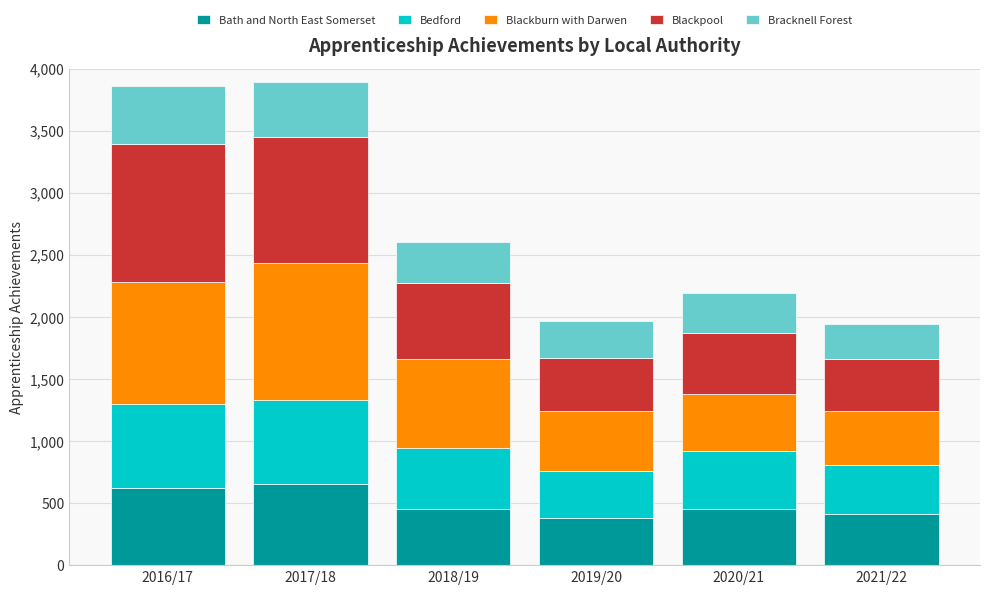

What is the minimum value for Bath and North East Somerset?

380